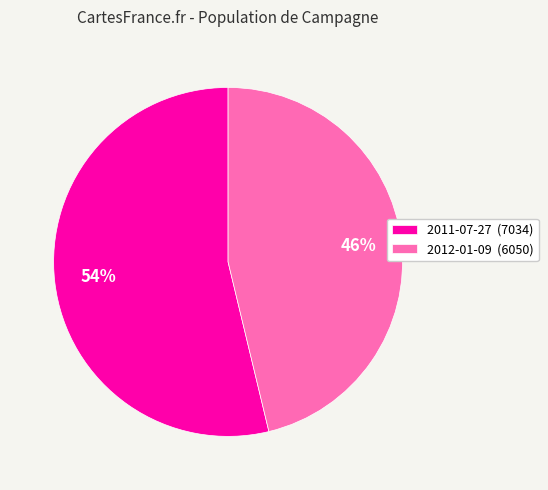

Which has a higher value, 2011-07-27 (7034) or 2012-01-09 (6050)?

2011-07-27 (7034)